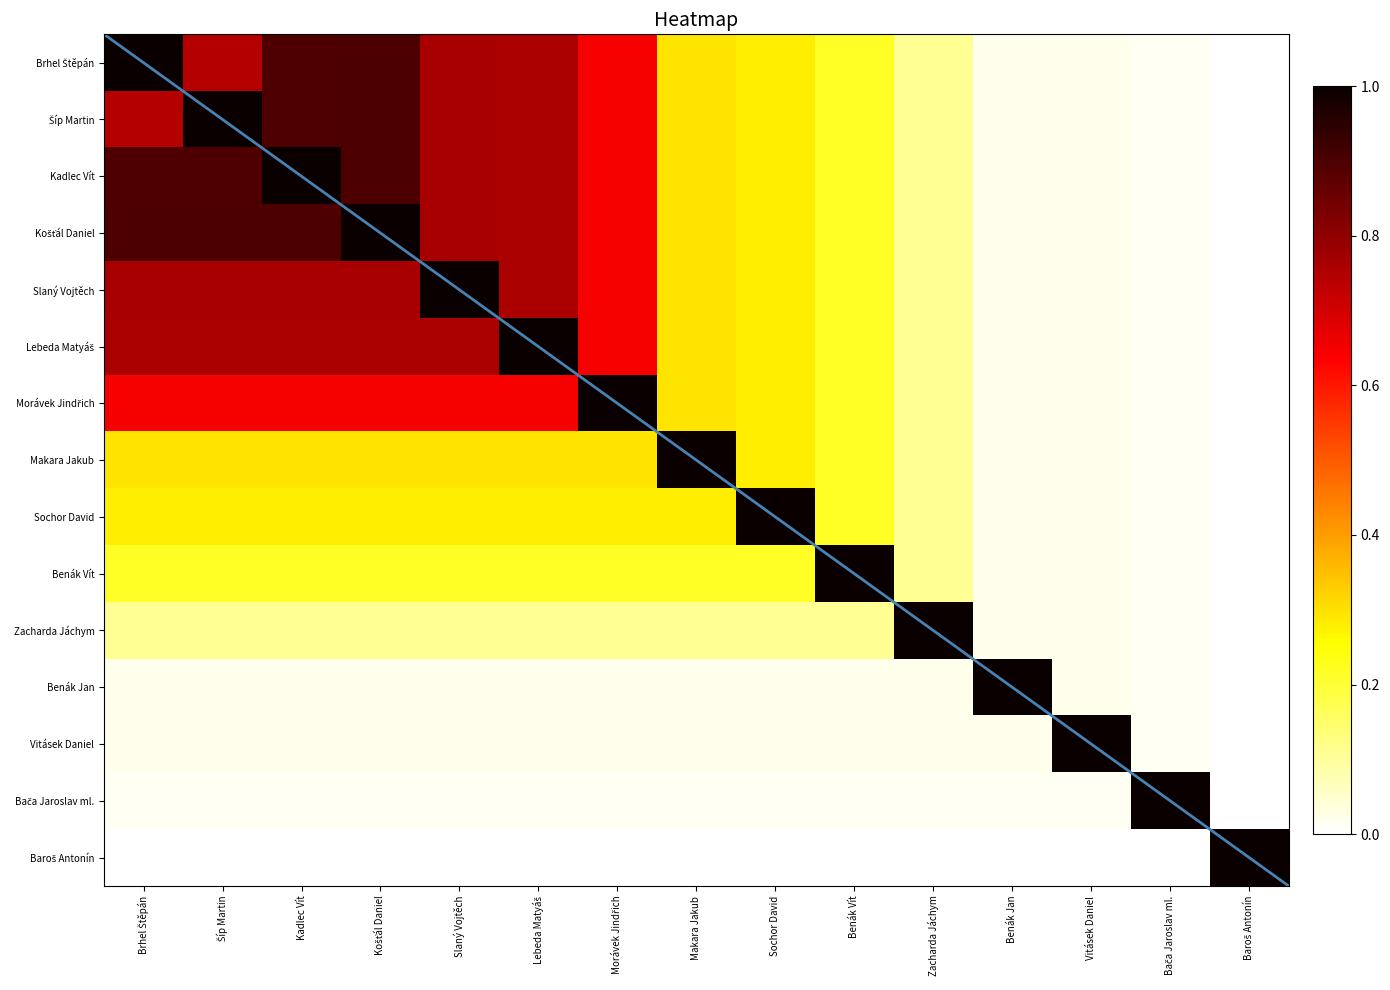

At which label is Lebeda Matyáš closest to 0?

Baroš Antonín